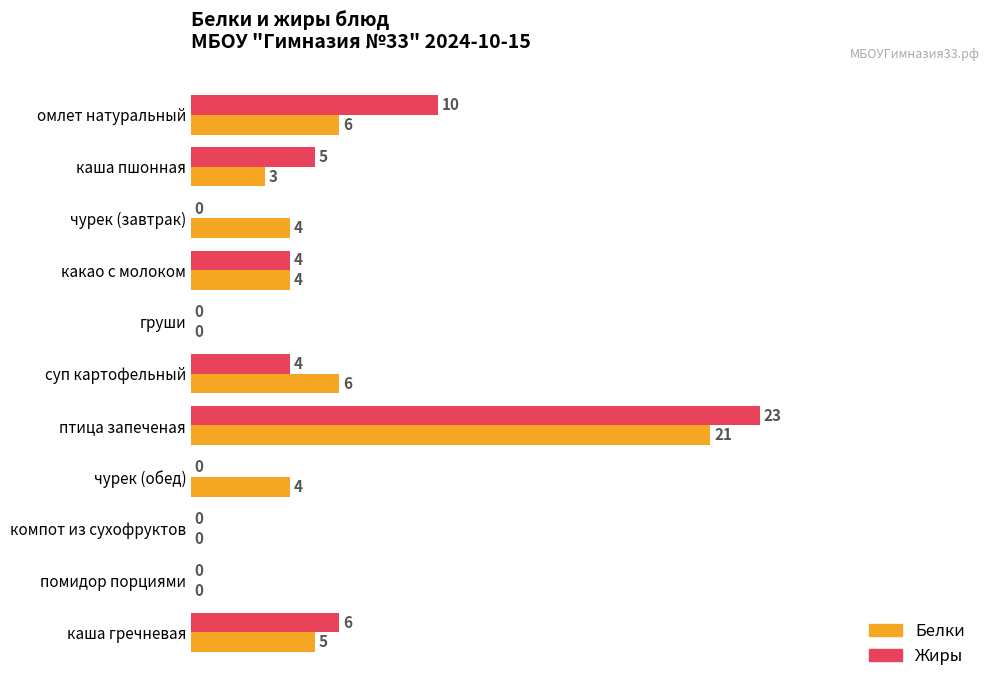

The Белки series shows 9 at каша гречневая. True or false?

False